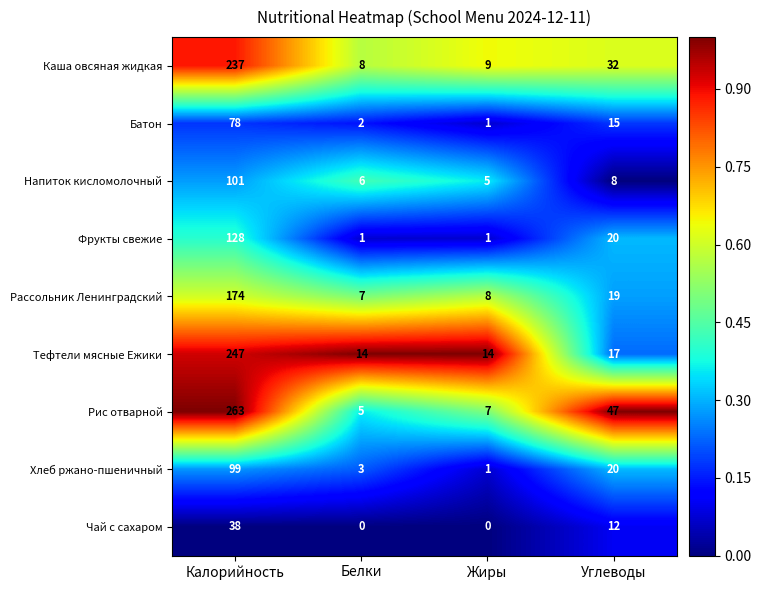

Rank the categories by Каша овсяная жидкая value from lowest to highest.

Белки, Жиры, Углеводы, Калорийность